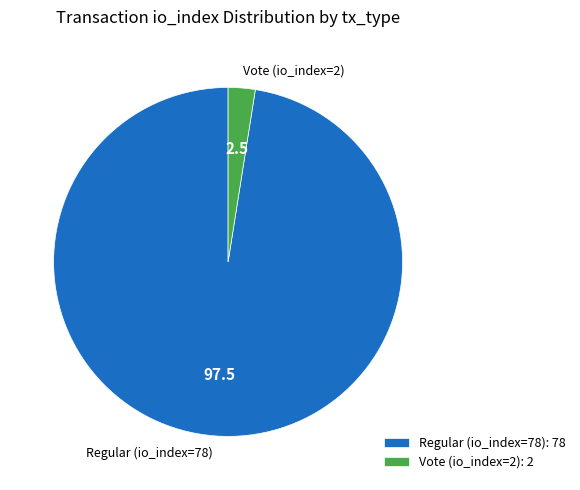

Is it true that Vote (io_index=2) is 2% of the pie?

True